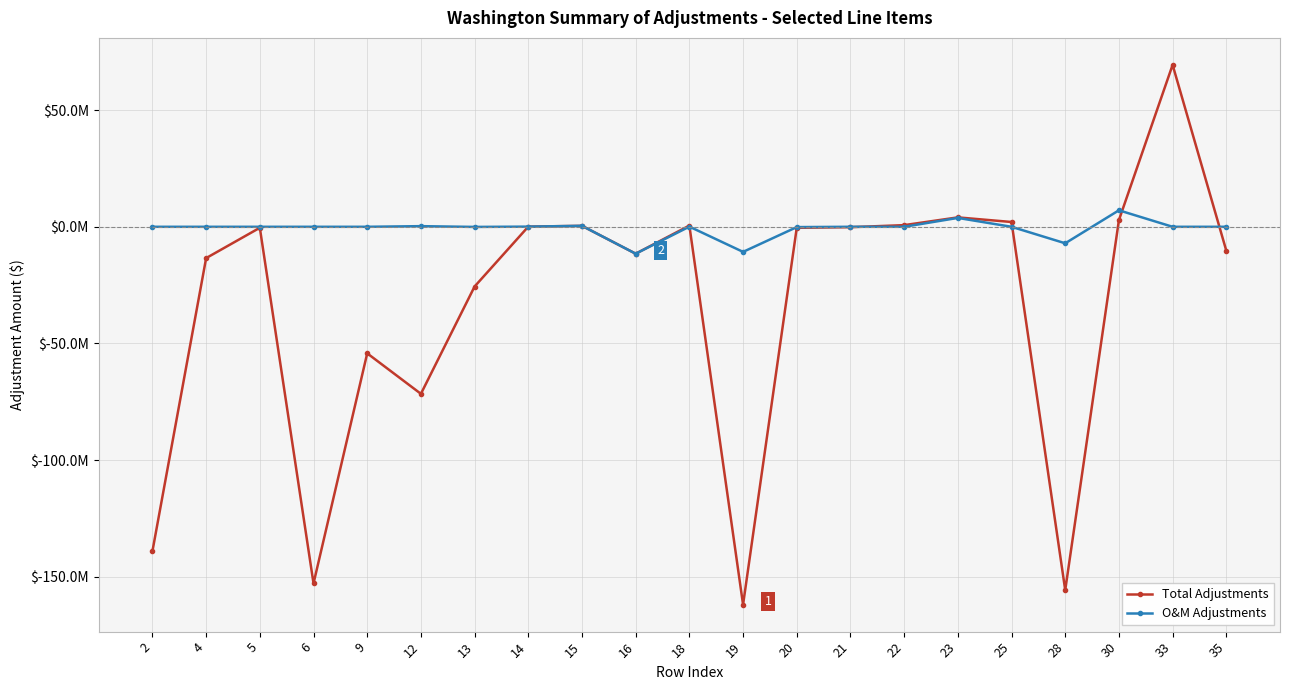

True or false: O&M Adjustments has more than 1 interior local peaks.

True